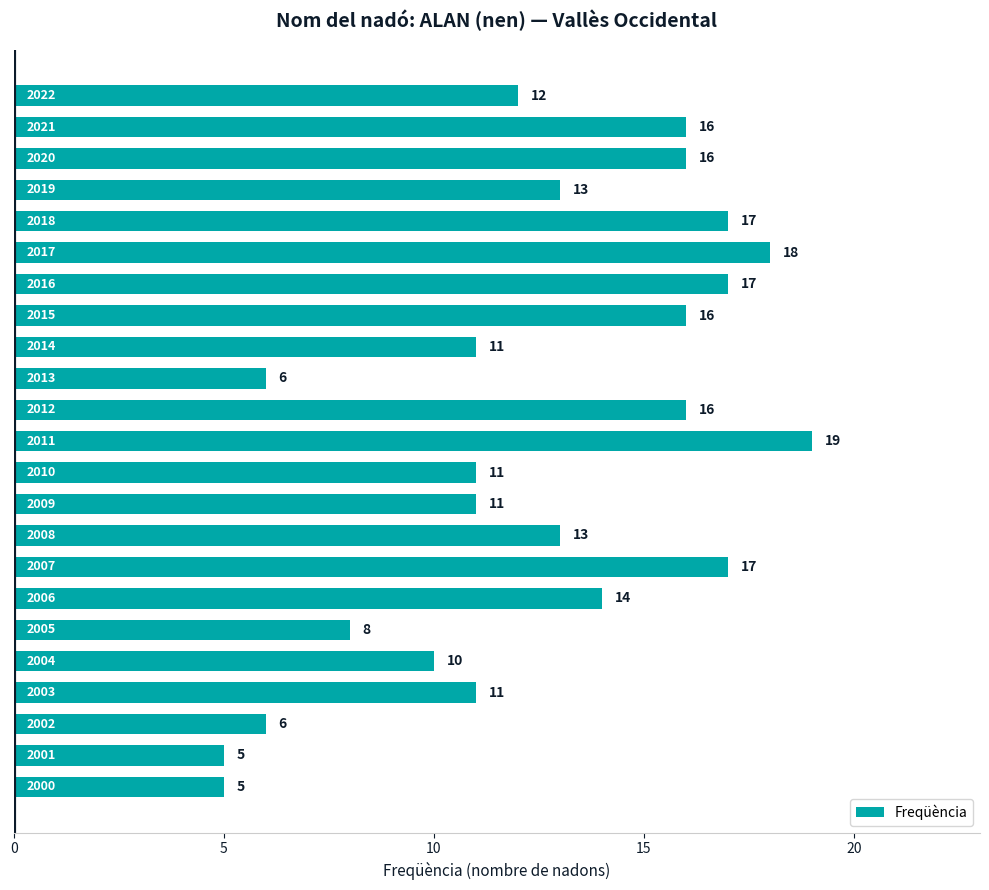

What is the value of the 14th bar from the top?

11